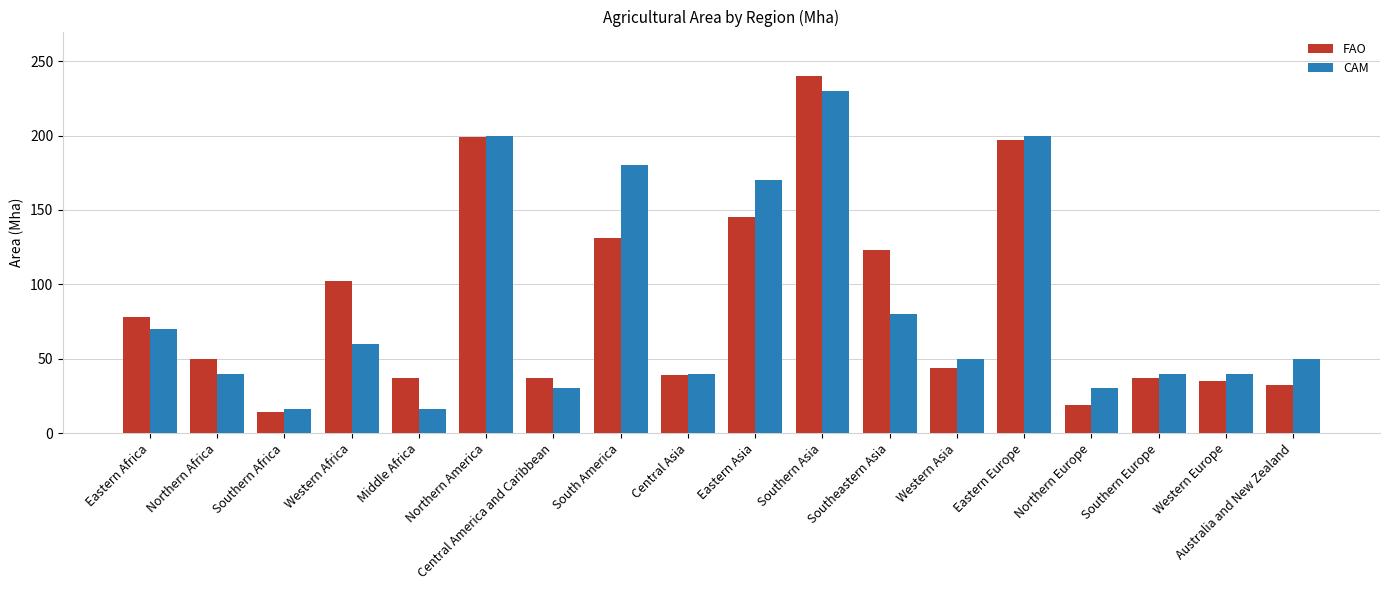

What is the difference between the maximum and minimum values in the FAO series?

226